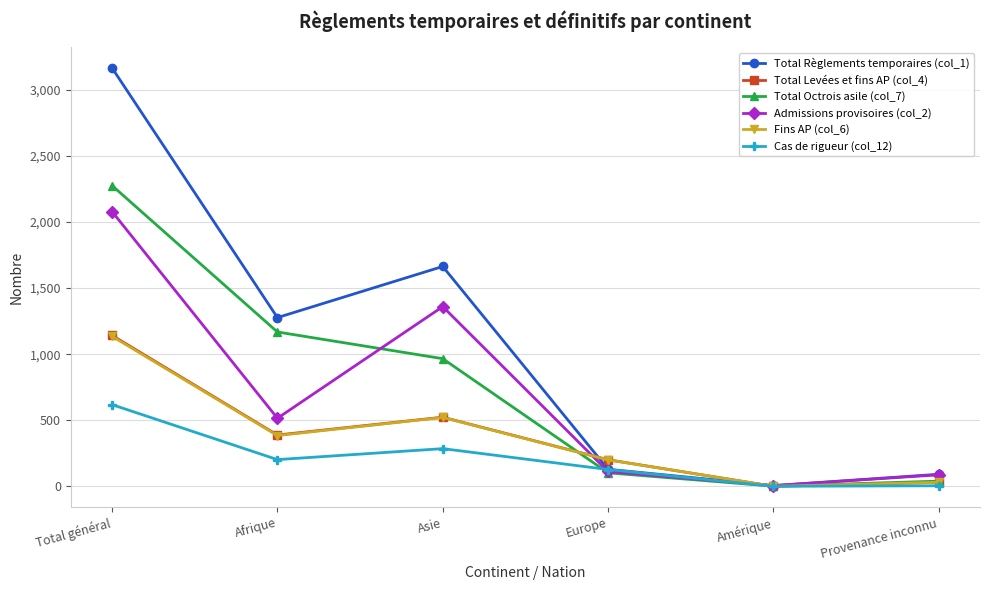

At how many categories does at least one series exceed 2175?

1